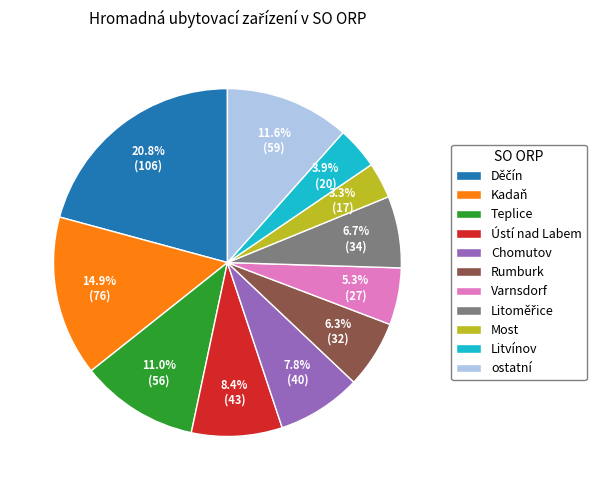

Is the sum of ostatní and Varnsdorf greater than half?

No